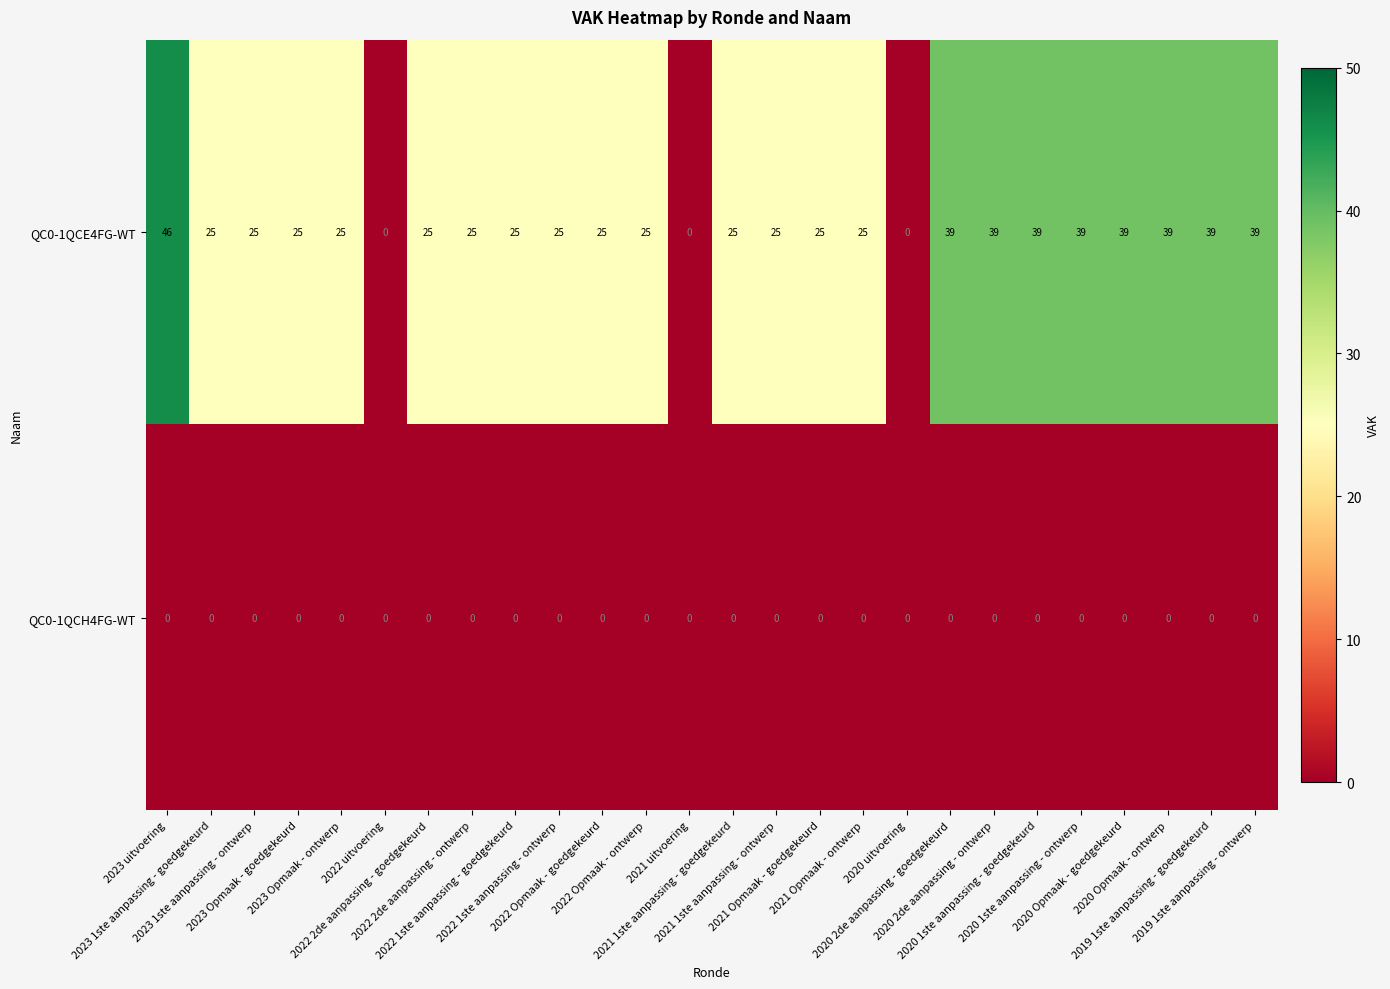

Which series has the largest total across all categories?

QC0-1QCE4FG-WT